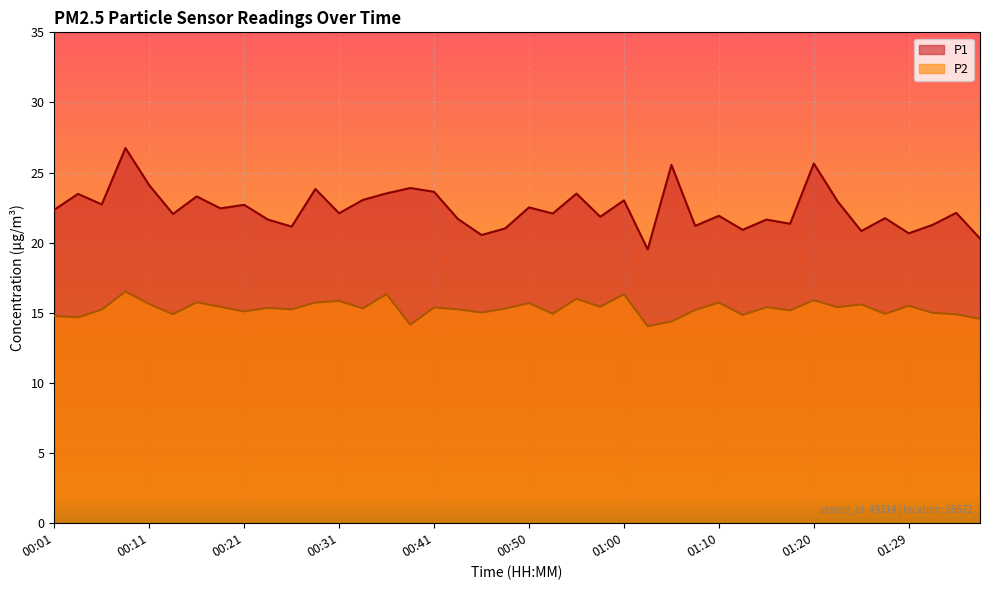

Rank the categories by P2 value from highest to lowest.

00:08, 00:36, 01:00, 00:55, 01:20, 00:31, 00:16, 00:28, 01:10, 00:50, 00:11, 01:24, 01:29, 00:18, 00:58, 01:15, 01:22, 00:41, 00:23, 00:33, 00:48, 00:26, 00:43, 00:06, 01:07, 01:17, 00:21, 00:45, 01:32, 00:53, 01:27, 00:13, 01:34, 01:12, 00:01, 00:03, 01:36, 01:05, 00:38, 01:03